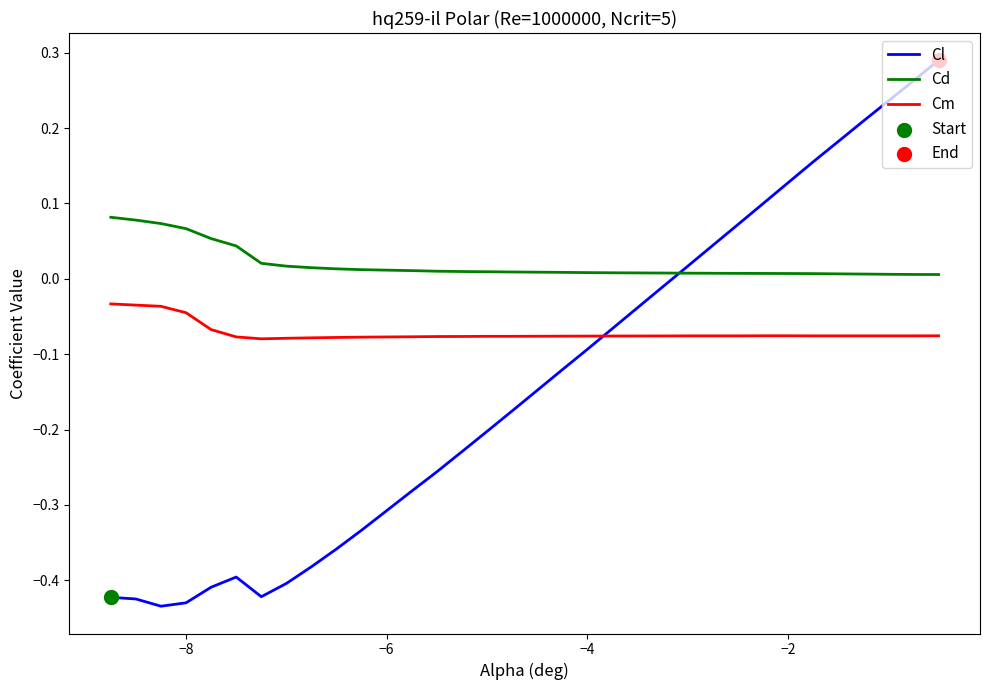

Which series has the widest spread of values?

Cl